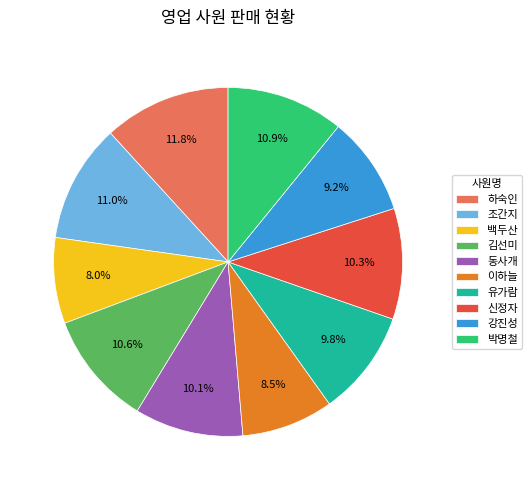

What is the smallest slice in the pie chart?

백두산